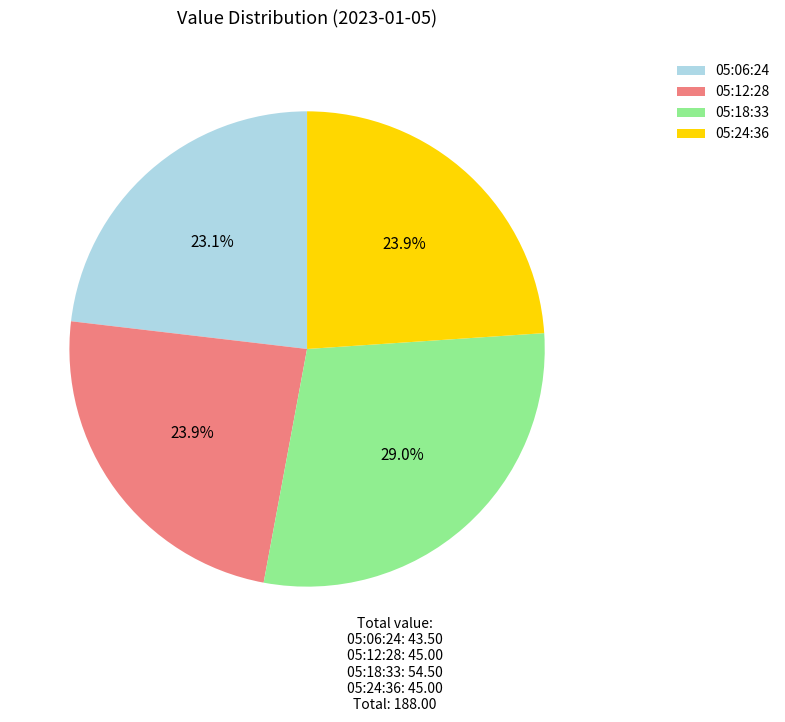

Count the number of slices in the pie.

4